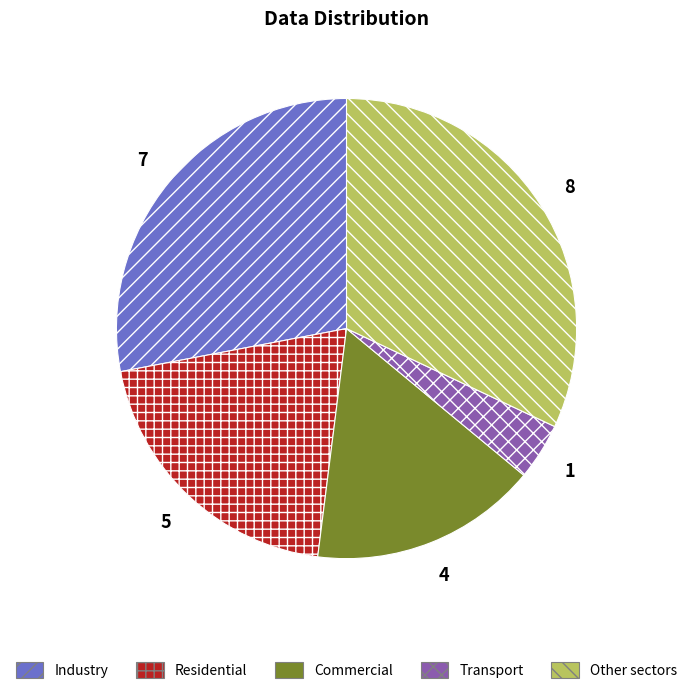

Does any single category account for the majority?

No